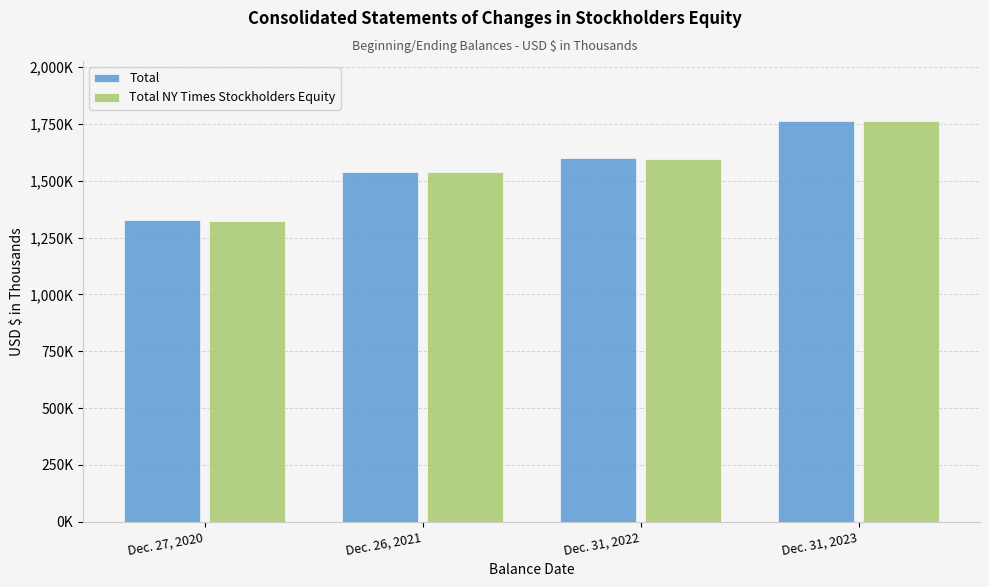

What are all the series names shown in the legend?

Total, Total NY Times Stockholders Equity